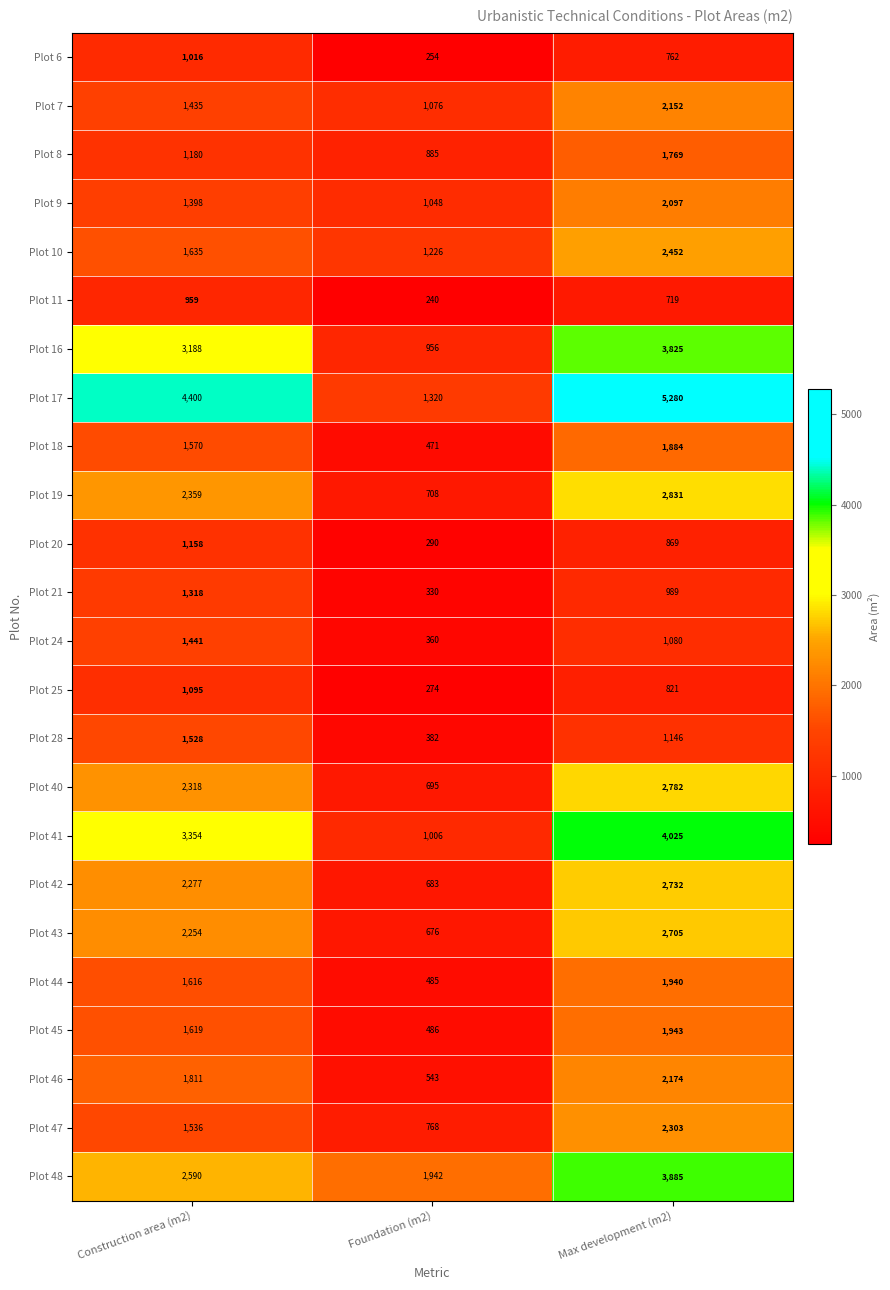

Read the Plot 11 value at Foundation (m2).

240